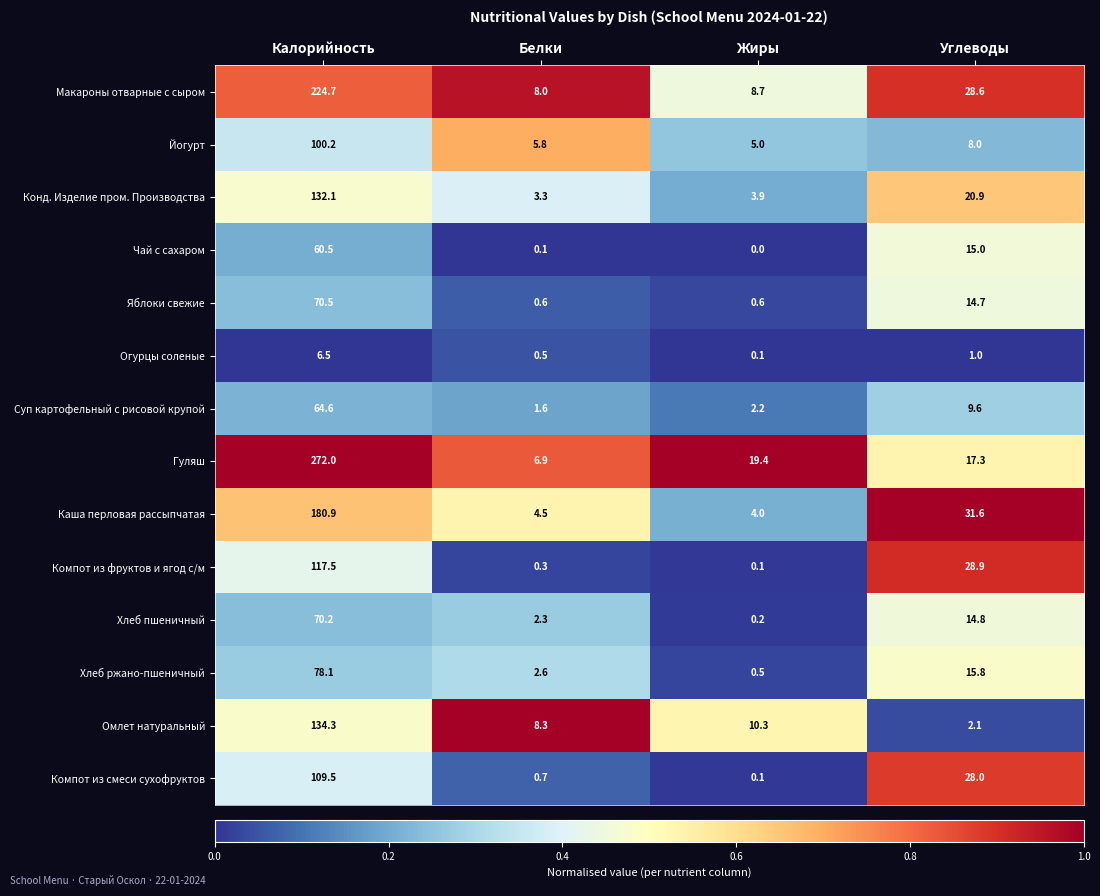

What is the difference between the highest and lowest values at Углеводы?

30.6